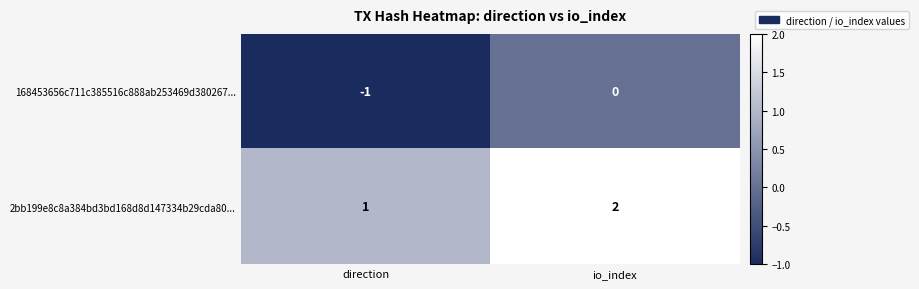

At which label is 2bb199e8c8a384bd3bd168d8d147334b29cda80... closest to 1?

direction